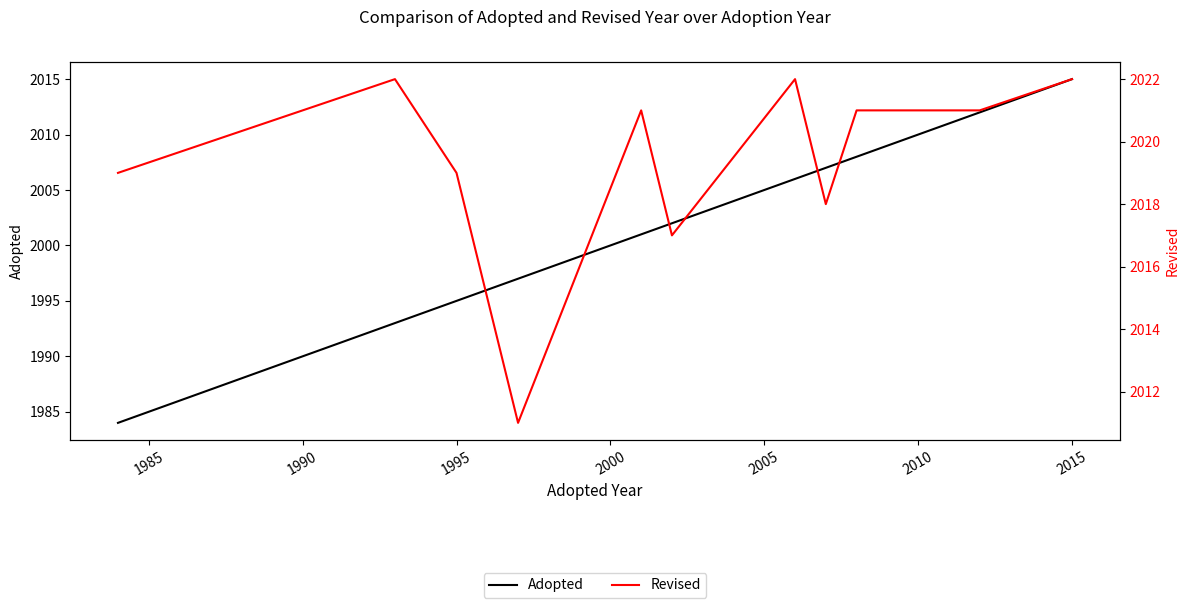

True or false: Revised and Adopted cross at least once.

False